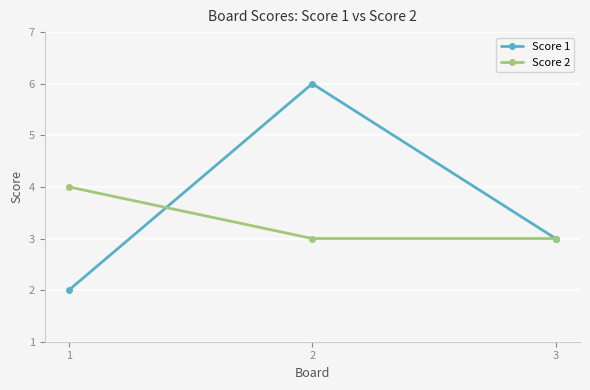

Reading left to right, what are all the values shown in this chart?

Score 1: 2	6	3
Score 2: 4	3	3